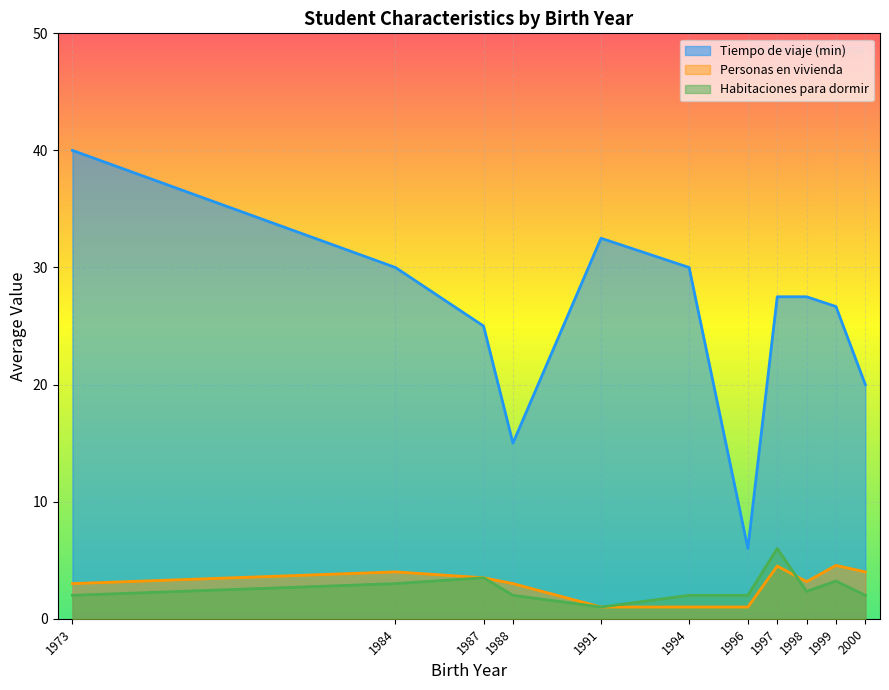

What is the minimum value for Personas en vivienda?

1.0